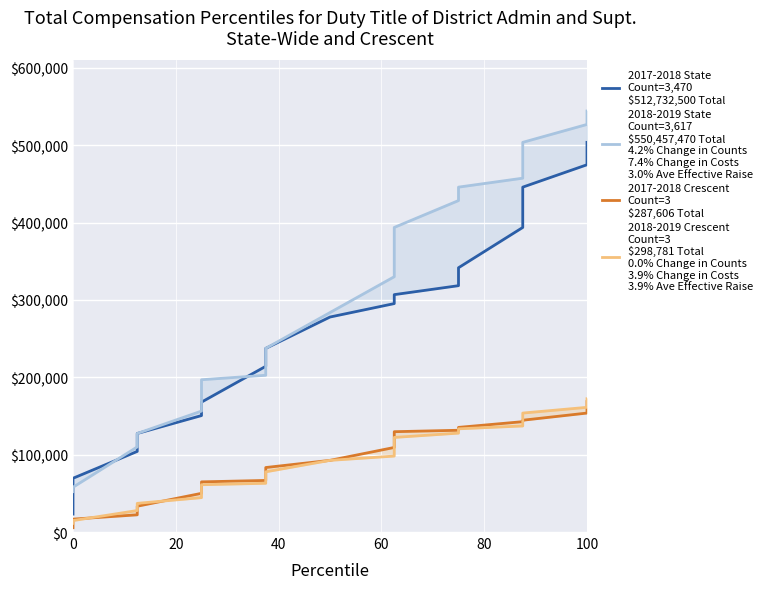

True or false: 2017-2018 State
Count=3,470
$512,732,500 Total and 2018-2019 Crescent
Count=3
$298,781 Total
0.0% Change in Counts
3.9% Change in Costs
3.9% Ave Effective Raise cross at least once.

False